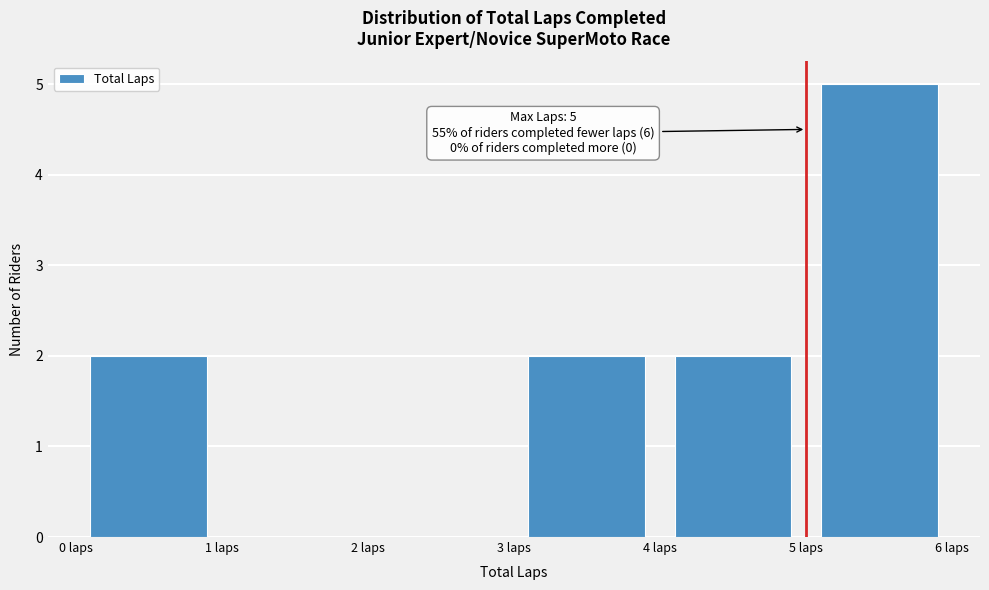

Over which range of the x-axis is the bar tallest?

5 to 6